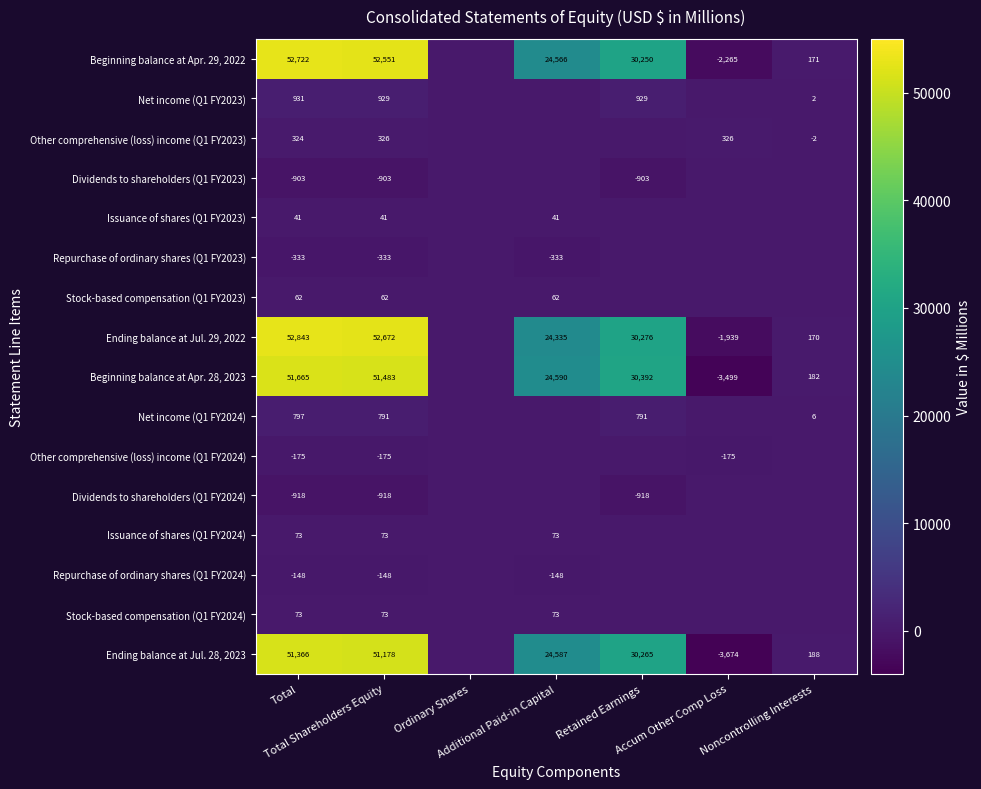

Which series has the widest spread of values?

Beginning balance at Apr. 28, 2023